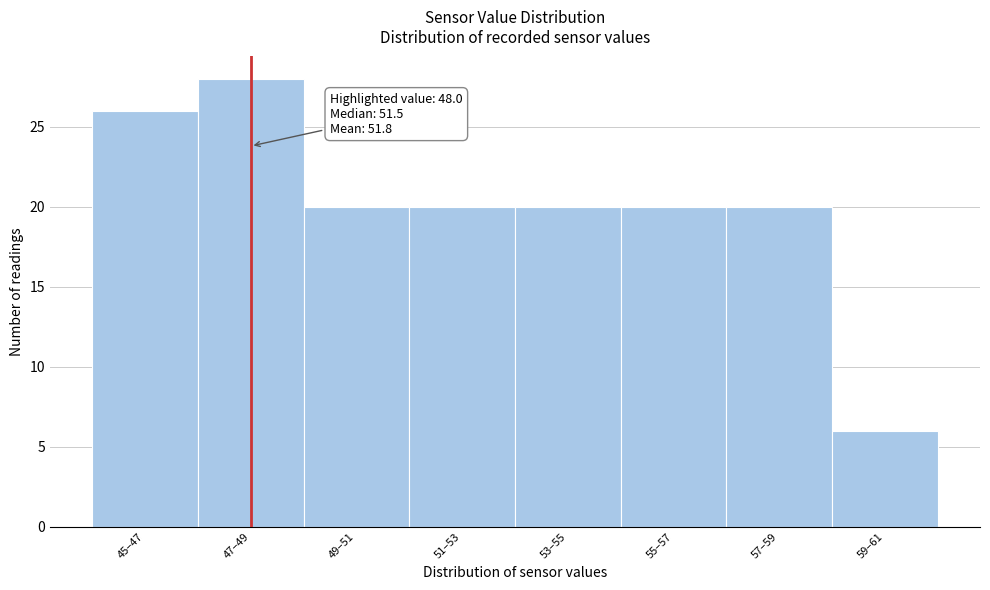

Reading right to left, what are all the values shown in this chart?

59–61=6	57–59=20	55–57=20	53–55=20	51–53=20	49–51=20	47–49=28	45–47=26